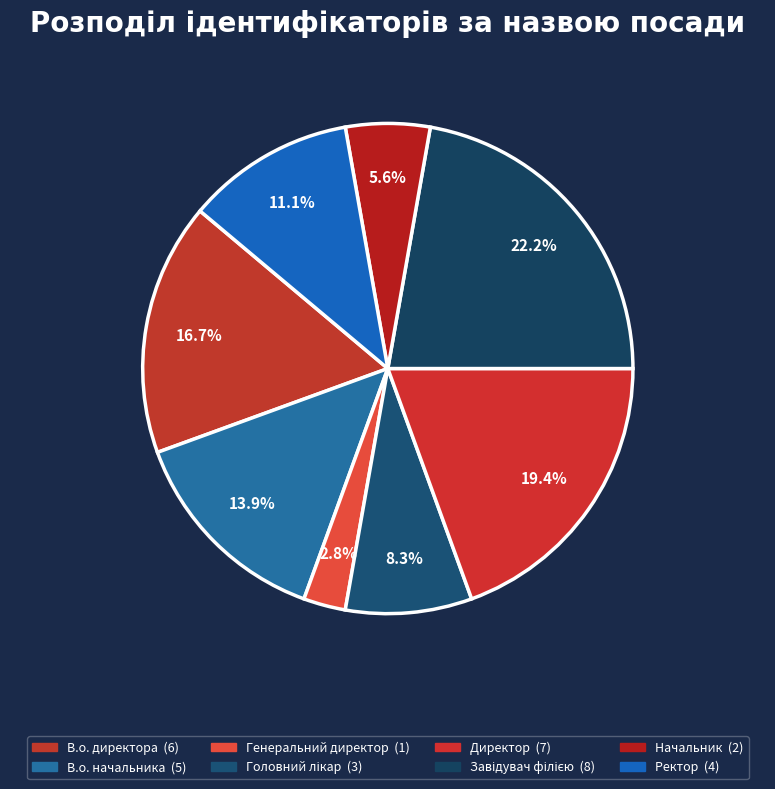

Is there any slice that represents more than half of the pie?

No